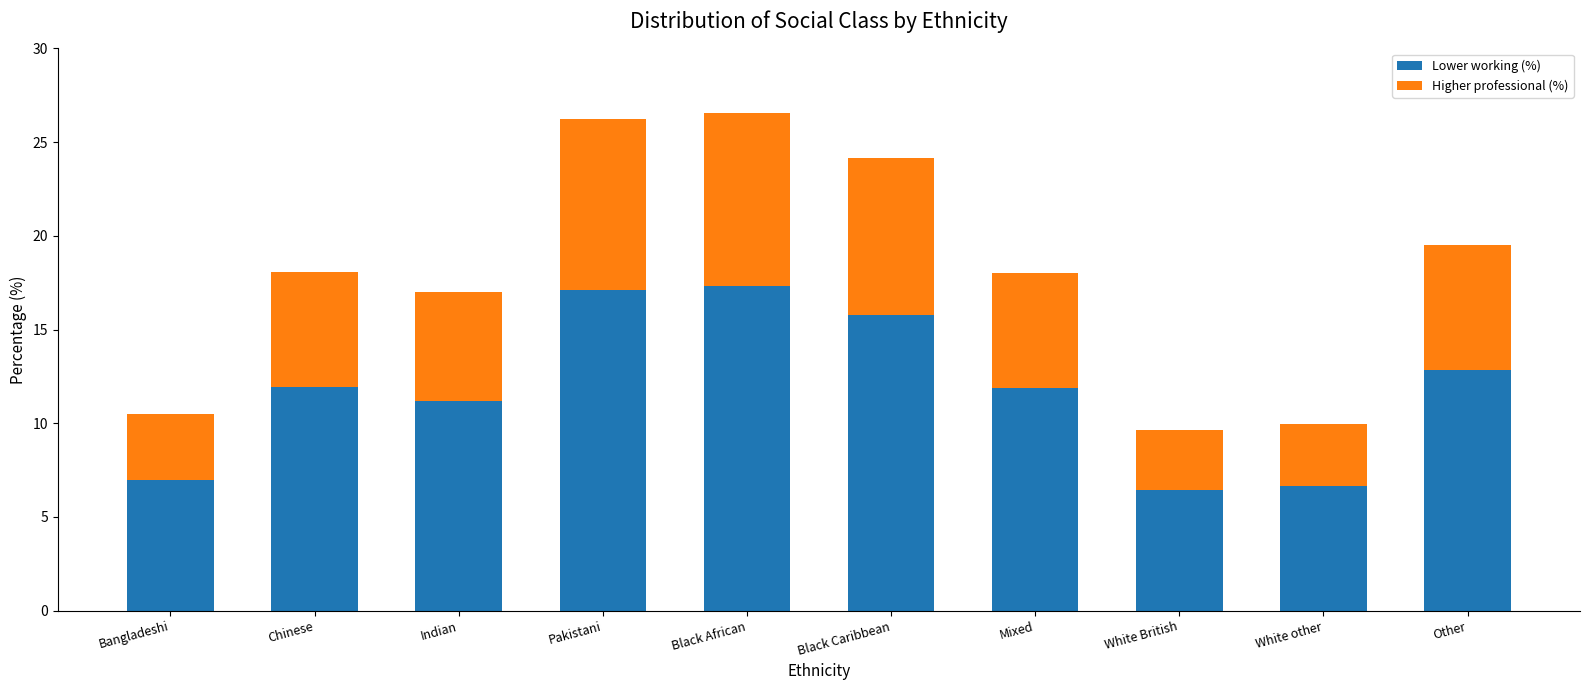

The Lower working (%) series shows 11.2 at Indian. True or false?

True